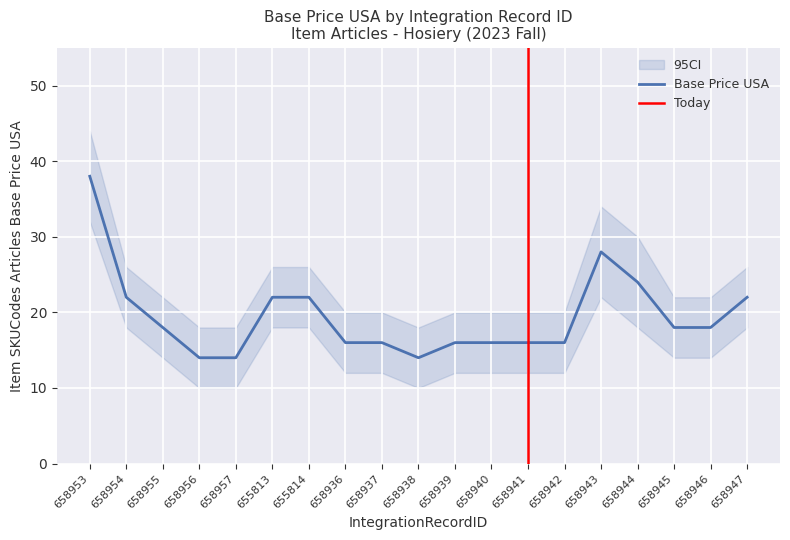

Is it true that Base Price USA equals 20 at 658953?

False